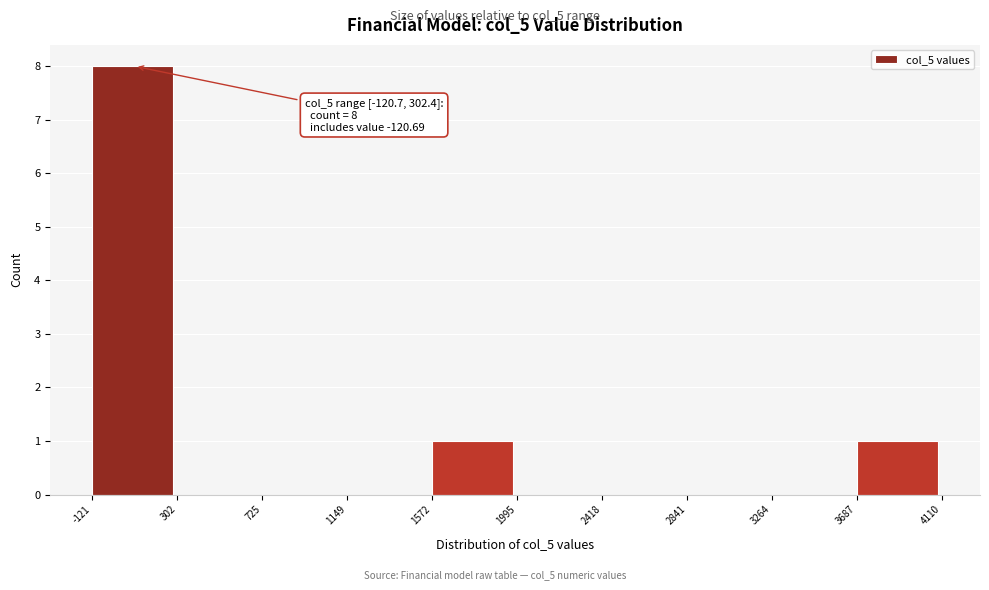

Which range on the x-axis has the tallest bar?

-121 to 302